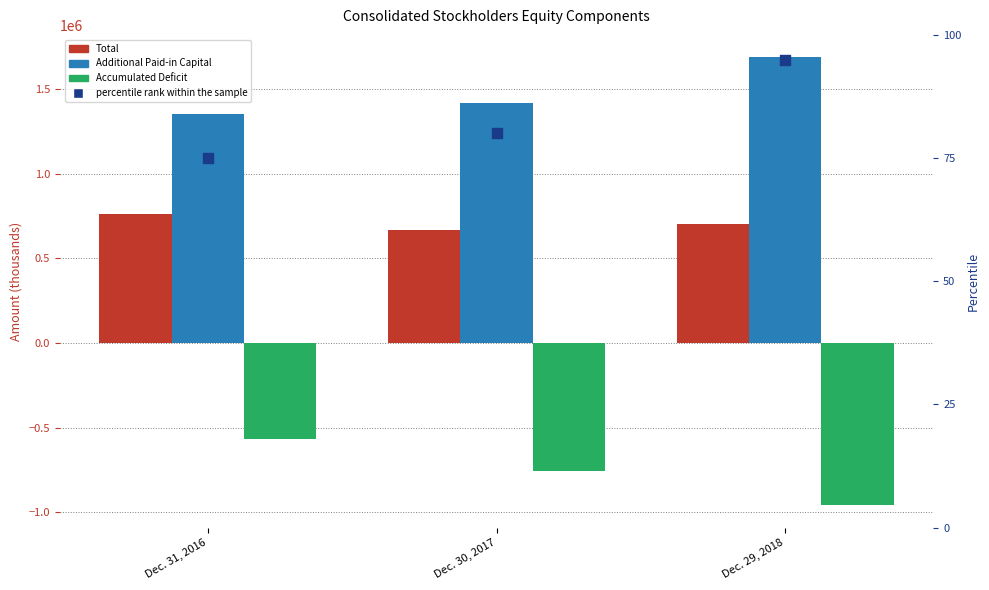

Which series reaches the minimum Y coordinate?

Accumulated Deficit